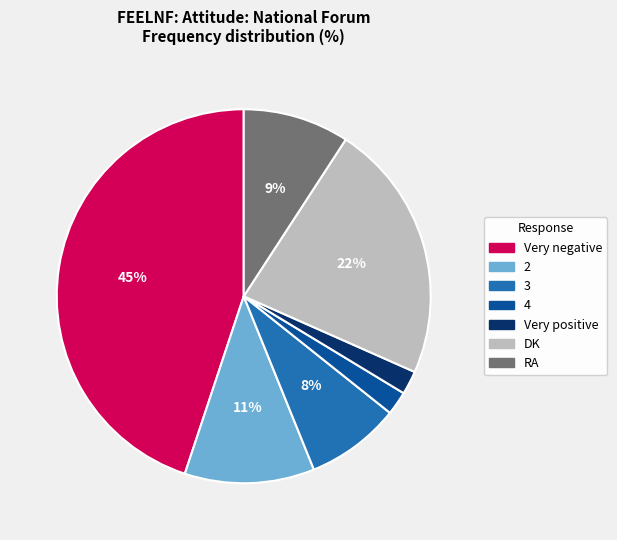

What percentage is the 4 slice, to the nearest percent?

2%